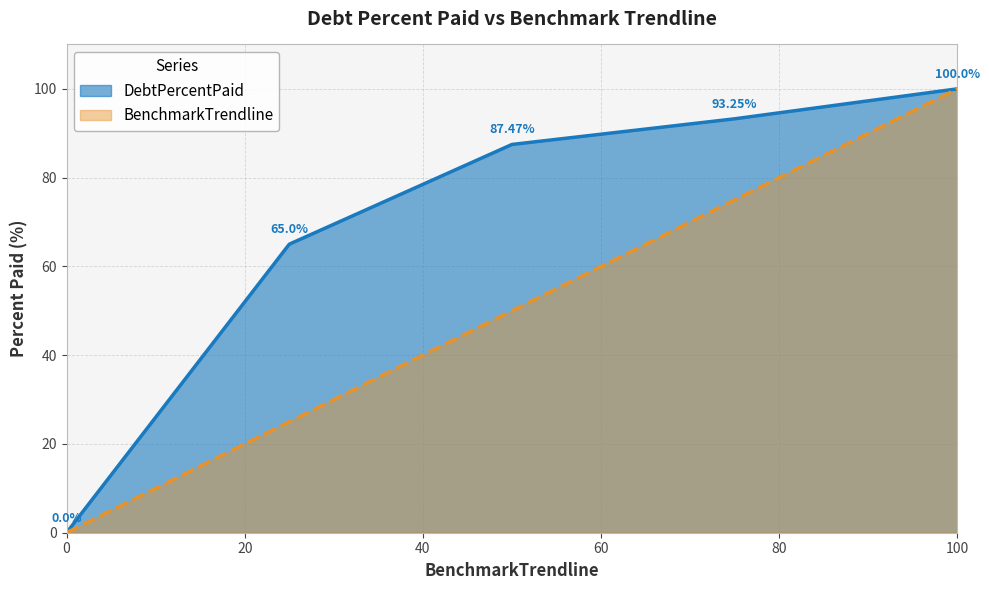

How many lines are shown in the chart?

2